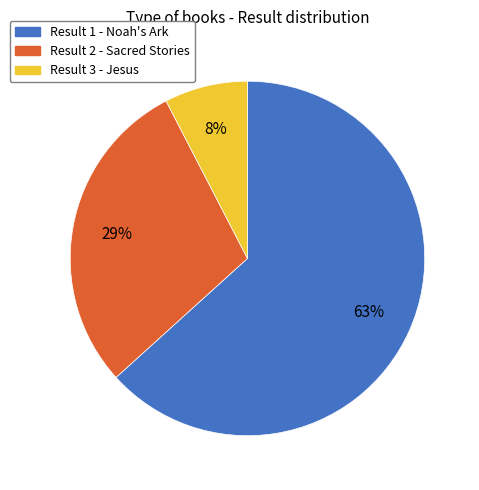

To the nearest percent, what is the average slice percentage?

33%